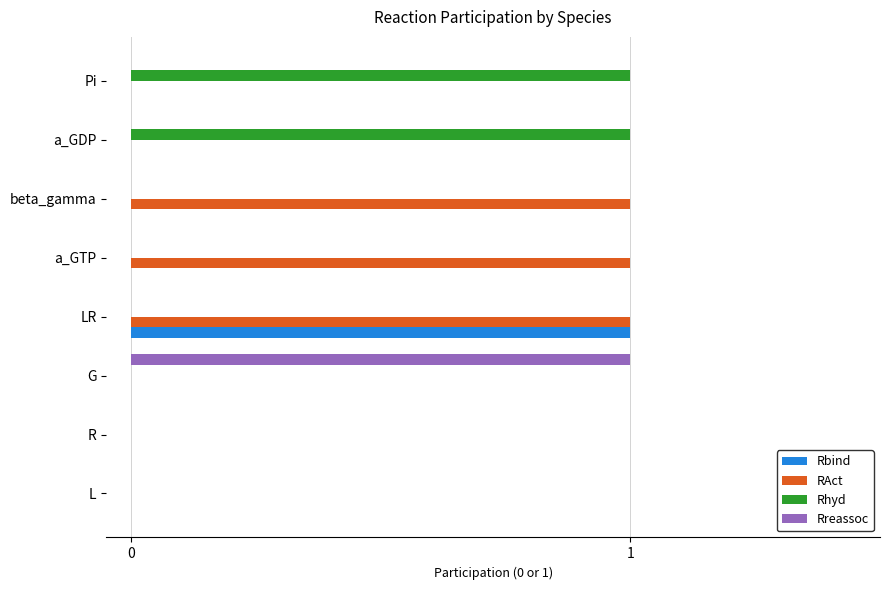

Is the value of Rbind at a_GTP greater than the value of RAct at beta_gamma?

No